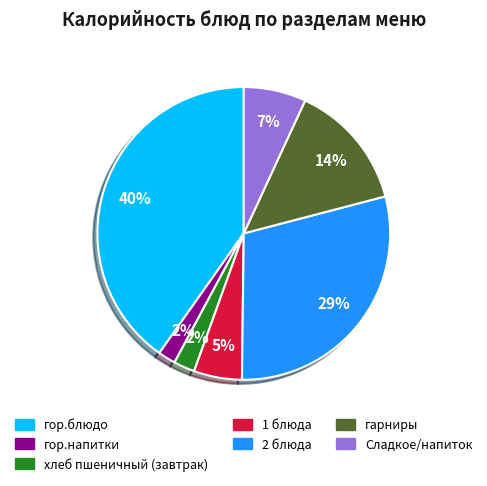

What is the largest slice in the pie chart?

гор.блюдо